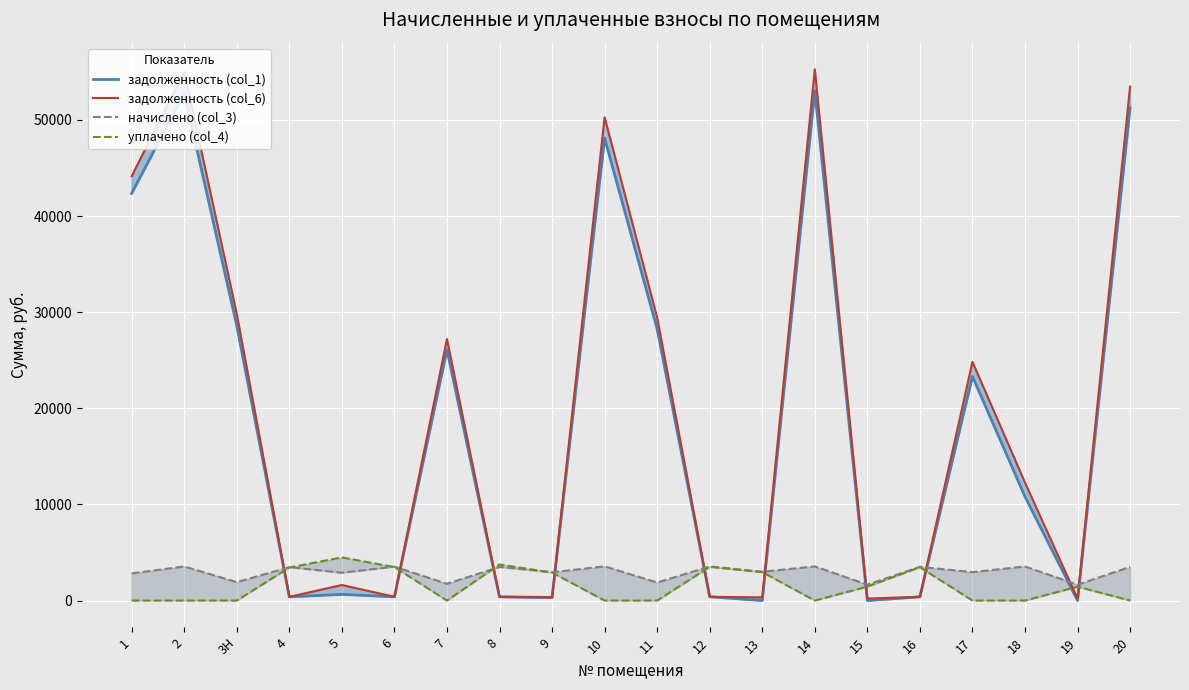

What position from the right is 11?

10